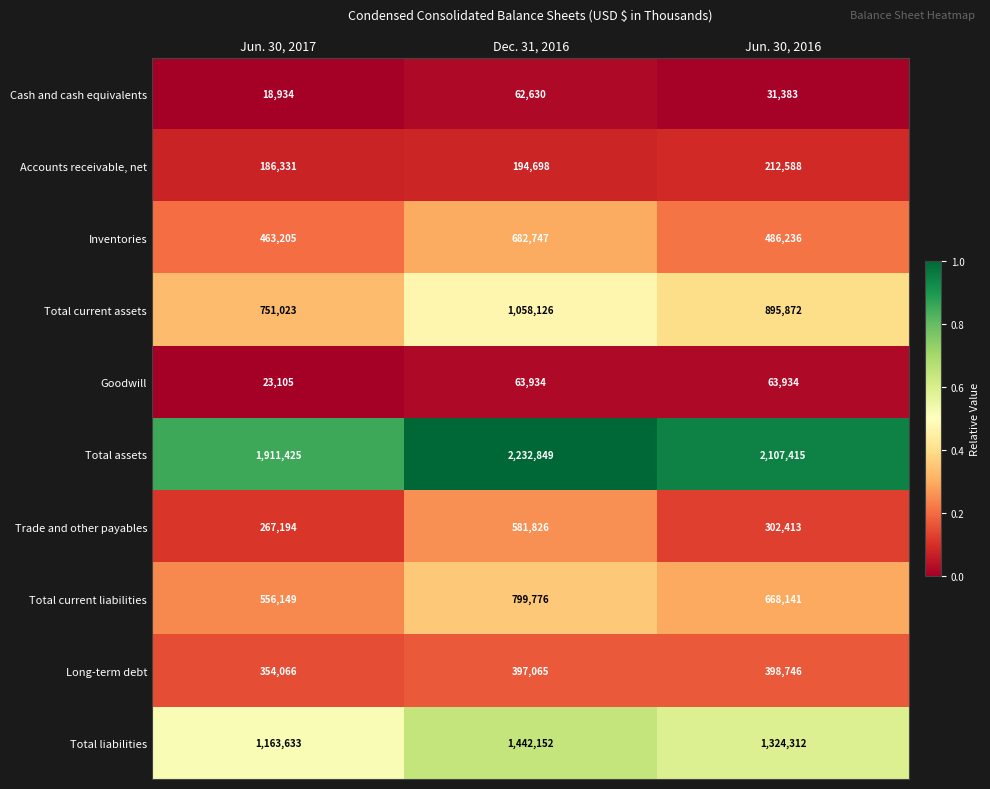

At which category is the sum across all series the highest?

Dec. 31, 2016